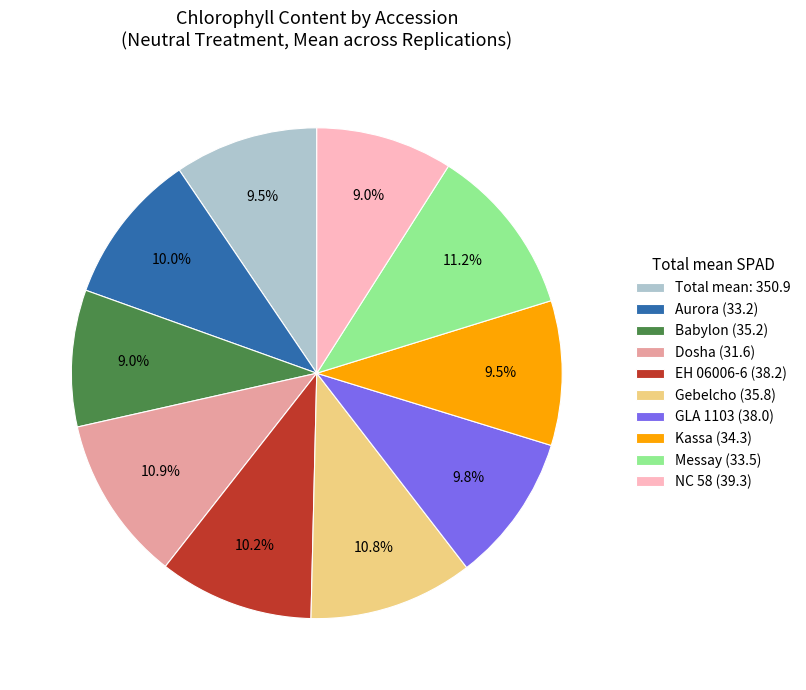

How many segments does this pie chart have?

10